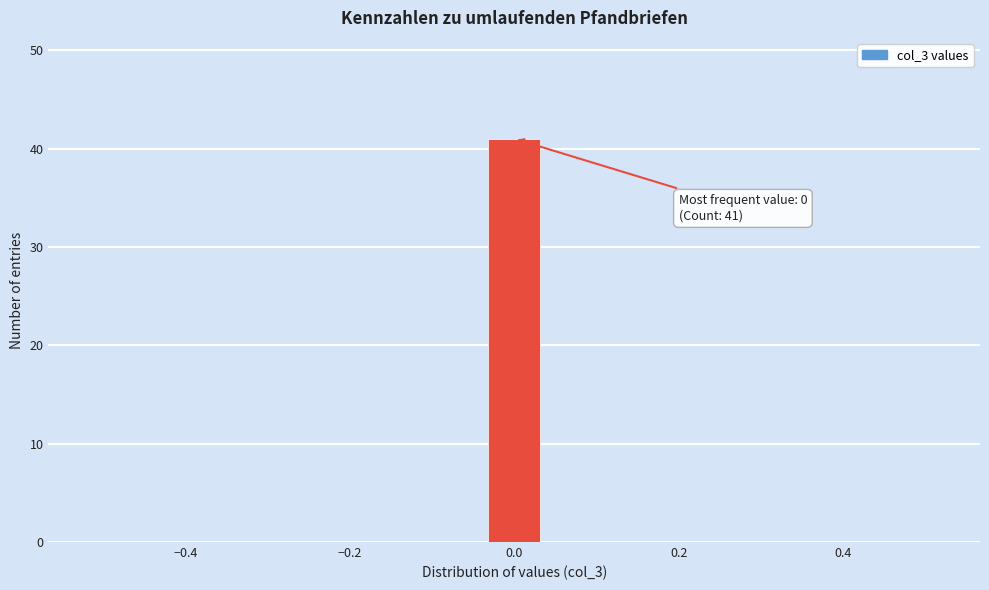

Read against the x-axis, roughly where is the centre of the tallest bar?

0.00